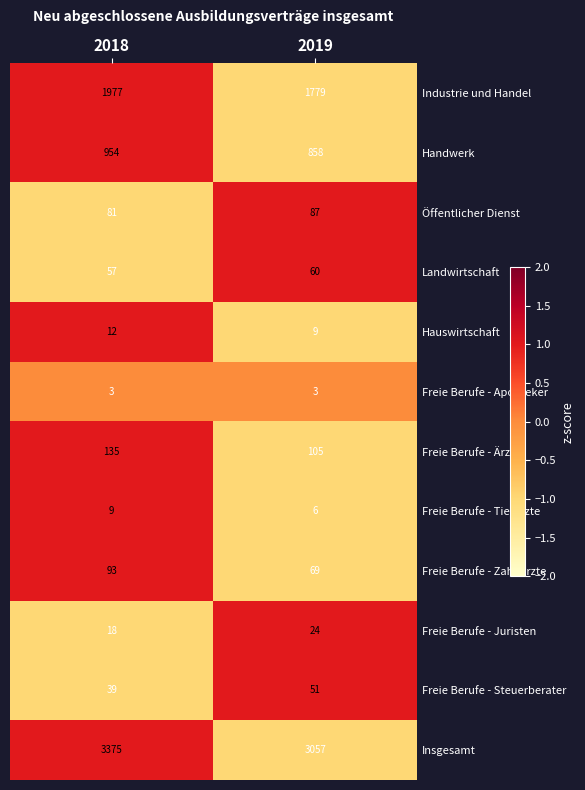

Read the Freie Berufe - Zahnärzte value at 2019.

69